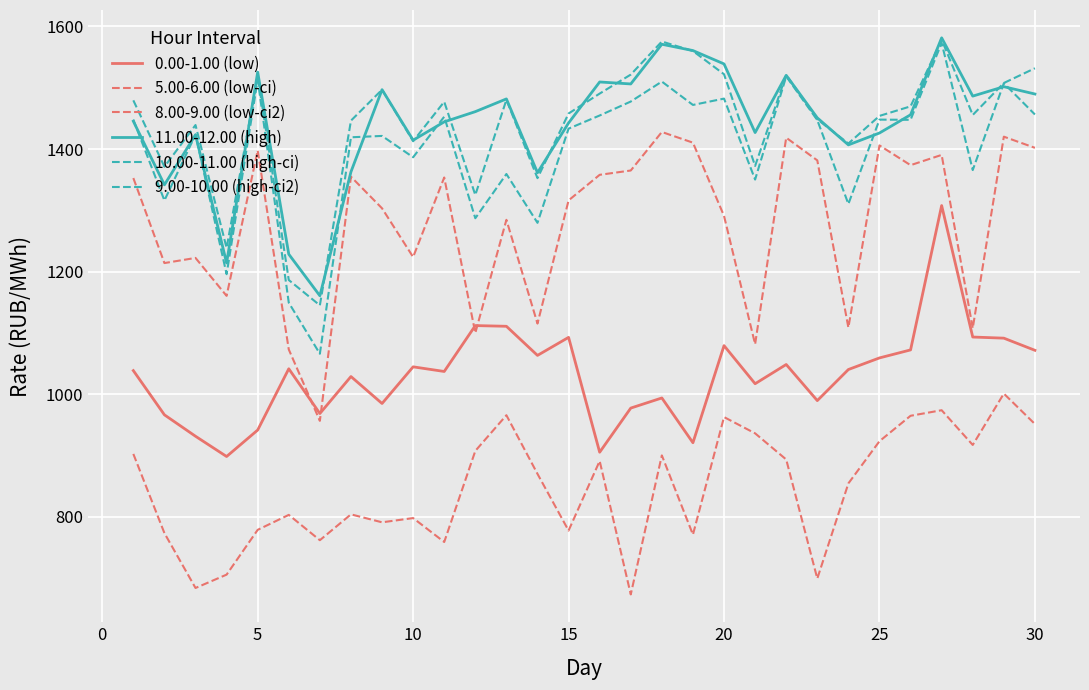

Reading left to right, list all the values displayed in this chart.

0.00-1.00 (low): 1038.5	966.3	931.4	898.3	941.5	1041.5	968.5	1028.8	984.8	1044.7	1037.1	1112.0	1110.8	1063.3	1092.7	905.3	977.3	993.9	920.8	1079.3	1017.1	1048.5	989.5	1040.3	1059.2	1072.3	1307.8	1093.3	1091.4	1071.6
5.00-6.00 (low-ci): 902.5	773.3	683.8	705.6	778.7	803.1	761.8	803.9	791.0	797.9	758.8	907.5	965.7	870.0	777.5	891.0	673.3	900.1	770.8	962.7	936.1	893.4	699.2	854.4	923.3	964.8	973.8	917.2	1001.0	951.3
8.00-9.00 (low-ci2): 1352.7	1214.0	1222.3	1160.5	1397.8	1073.0	956.5	1354.9	1303.3	1223.8	1353.6	1099.9	1284.5	1115.2	1316.2	1358.0	1365.0	1427.8	1410.4	1290.9	1081.5	1418.6	1381.5	1108.7	1405.9	1373.7	1390.5	1107.6	1420.2	1402.0
11.00-12.00 (high): 1445.5	1341.6	1423.4	1214.1	1525.6	1228.4	1160.6	1362.8	1496.9	1414.5	1444.4	1461.1	1481.8	1361.4	1442.6	1509.5	1506.2	1571.0	1560.7	1538.9	1426.9	1520.3	1450.9	1406.8	1426.2	1455.9	1581.5	1486.4	1501.8	1489.8
10.00-11.00 (high-ci): 1479.5	1371.2	1439.2	1238.7	1519.4	1186.3	1145.0	1446.4	1496.9	1412.8	1477.2	1325.1	1480.4	1352.5	1458.0	1490.5	1521.5	1575.5	1560.0	1522.1	1372.5	1520.9	1448.5	1409.0	1454.1	1469.7	1578.5	1455.6	1507.8	1531.8
9.00-10.00 (high-ci2): 1448.0	1316.1	1423.5	1195.8	1513.3	1149.3	1066.0	1419.2	1421.4	1386.6	1452.8	1287.1	1359.3	1279.6	1433.3	1454.8	1477.5	1510.1	1472.0	1482.3	1350.2	1518.6	1447.3	1310.4	1448.0	1447.7	1573.2	1365.7	1507.4	1456.4